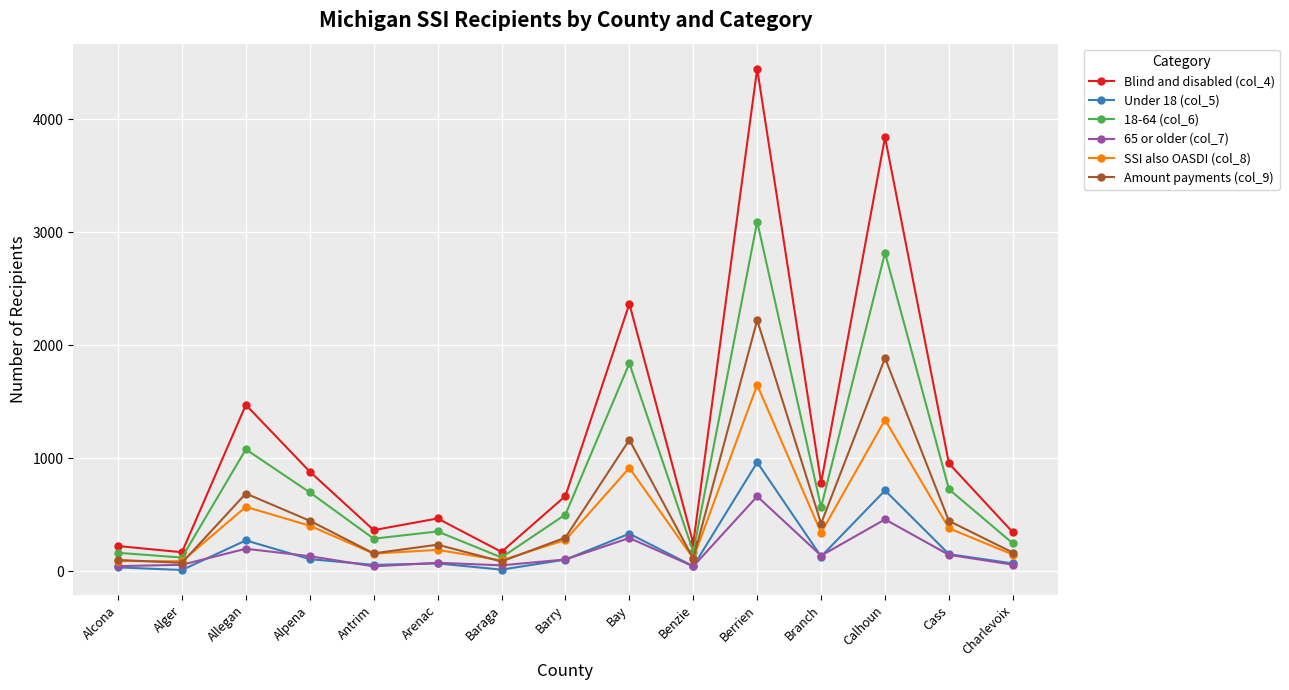

True or false: Amount payments (col_9) has more than 2 interior local peaks.

True